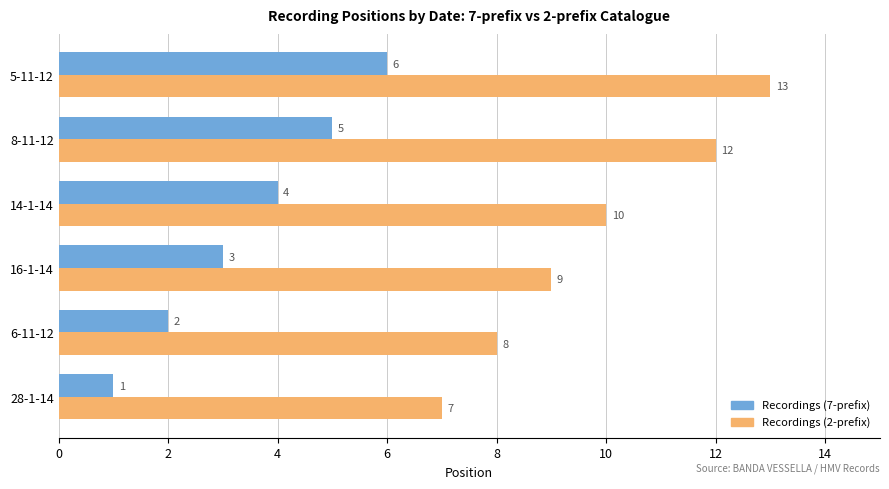

Where is Recordings (7-prefix) nearest to the value 3?

16-1-14